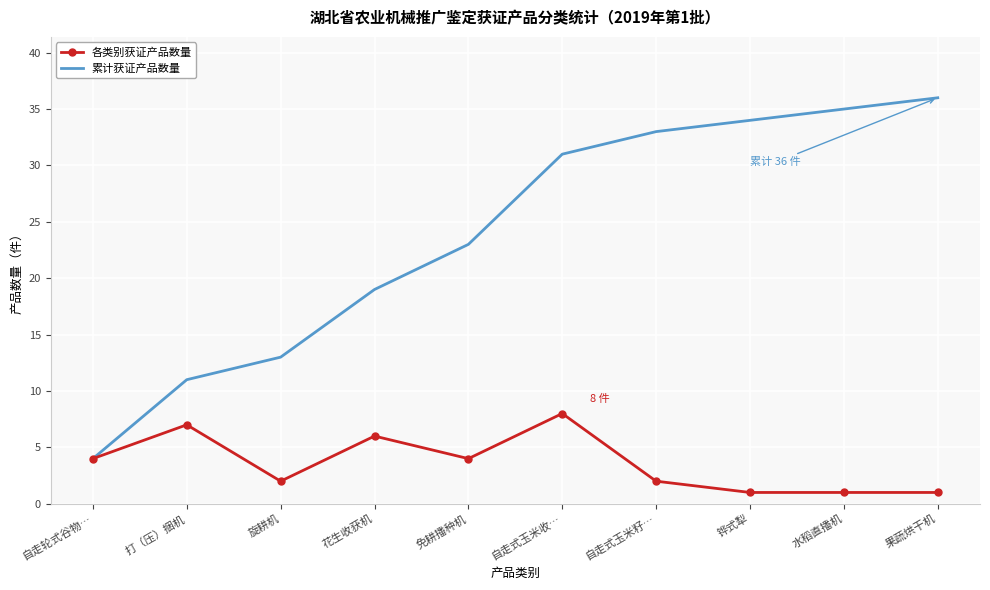

What are all the series names shown in the legend?

各类别获证产品数量, 累计获证产品数量